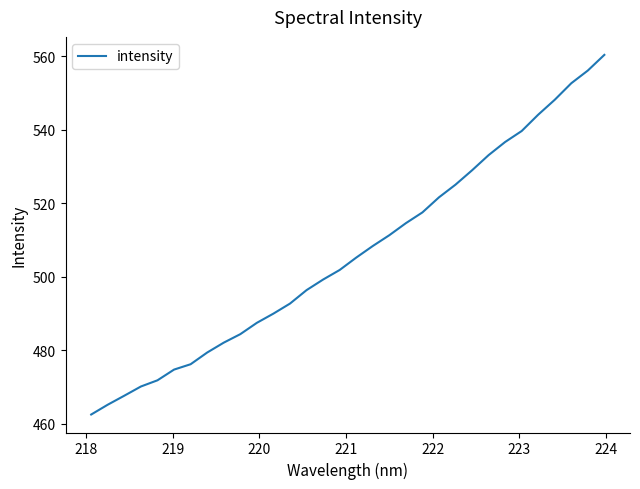

Does the chart display data point markers on the line(s)?

No